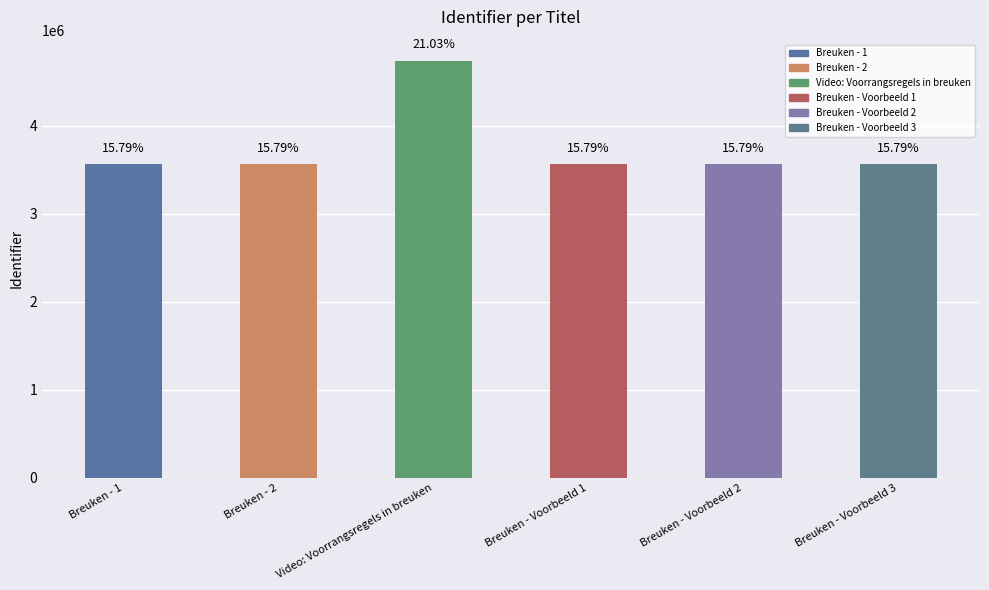

The value at Breuken - Voorbeeld 3 is 3559126. True or false?

True